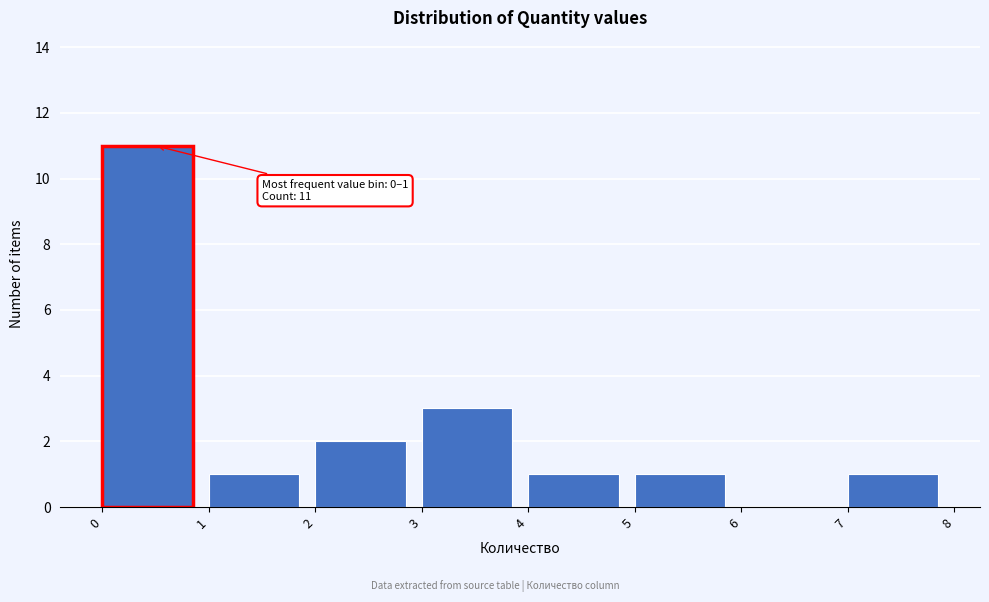

Which range on the x-axis has the tallest bar?

0 to 1